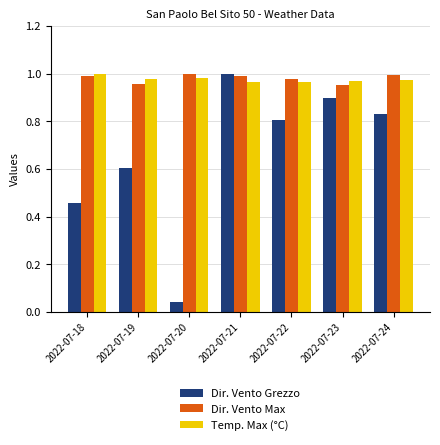

Rank the categories by Dir. Vento Grezzo value from lowest to highest.

2022-07-20, 2022-07-18, 2022-07-19, 2022-07-22, 2022-07-24, 2022-07-23, 2022-07-21